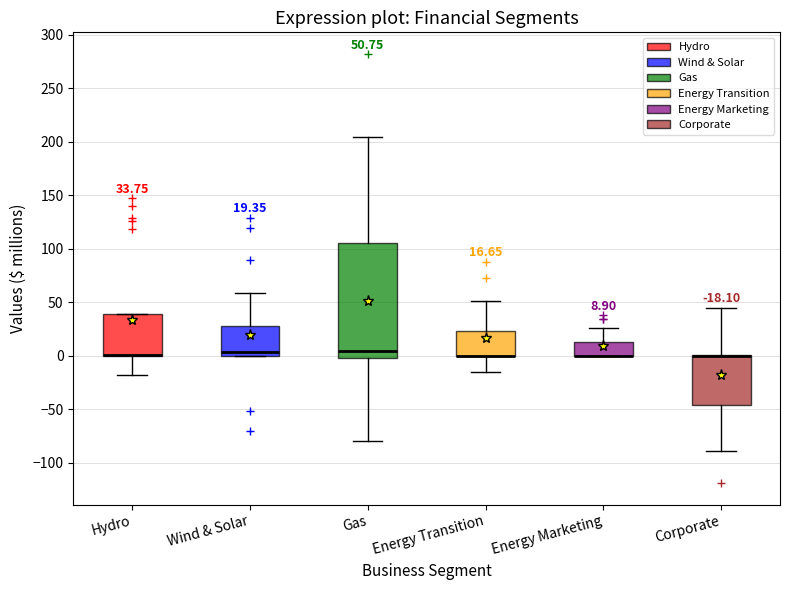

Comparing the boxes themselves (not the whiskers), which one is the tallest?

Gas